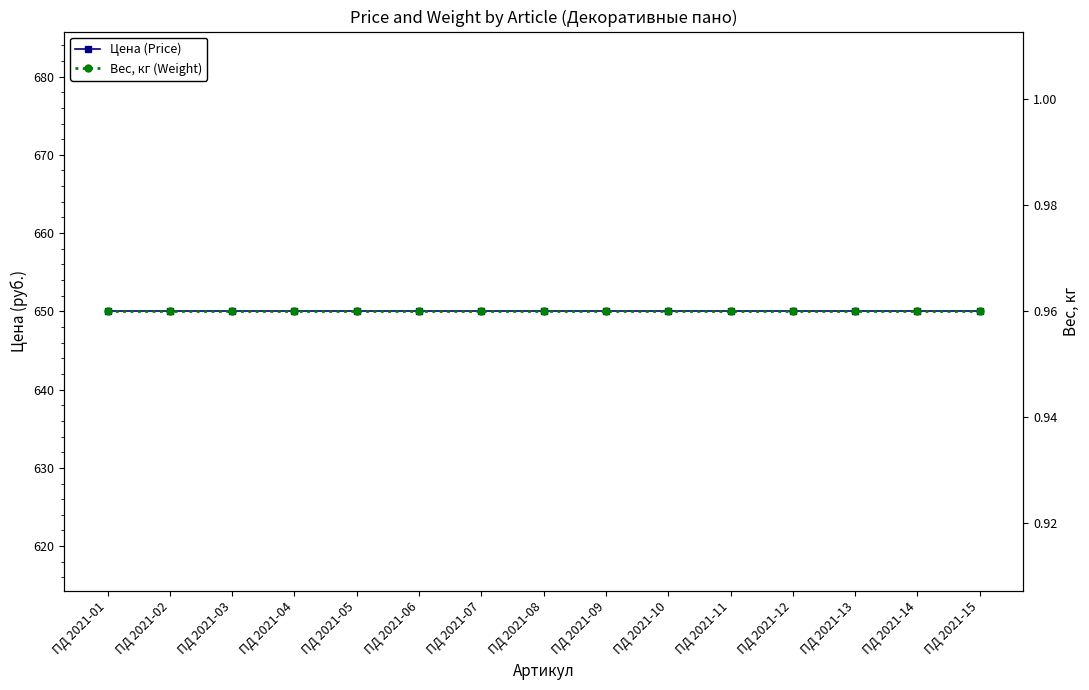

Which series has the largest range (max minus min)?

Цена (Price)